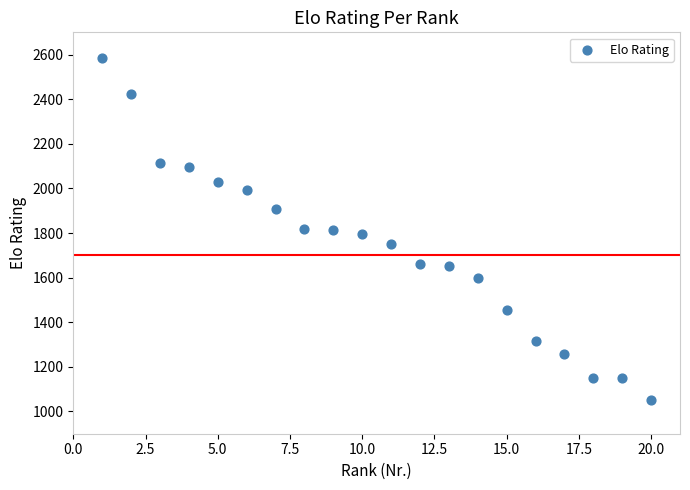

What is the range of Y values (max minus min)?

1533